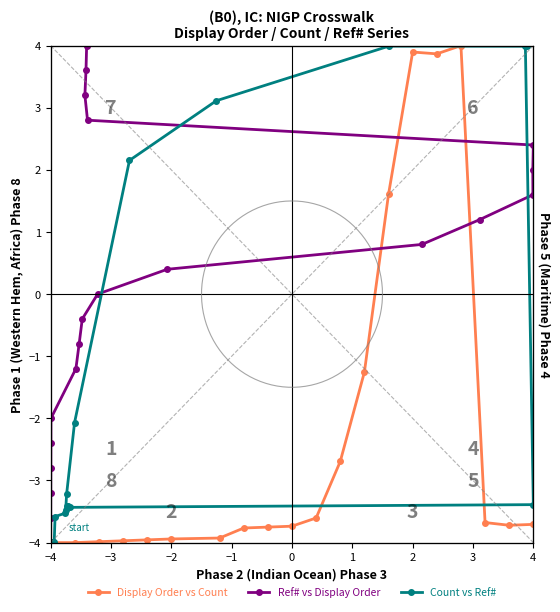

Which series has the largest total across all categories?

Ref# vs Display Order